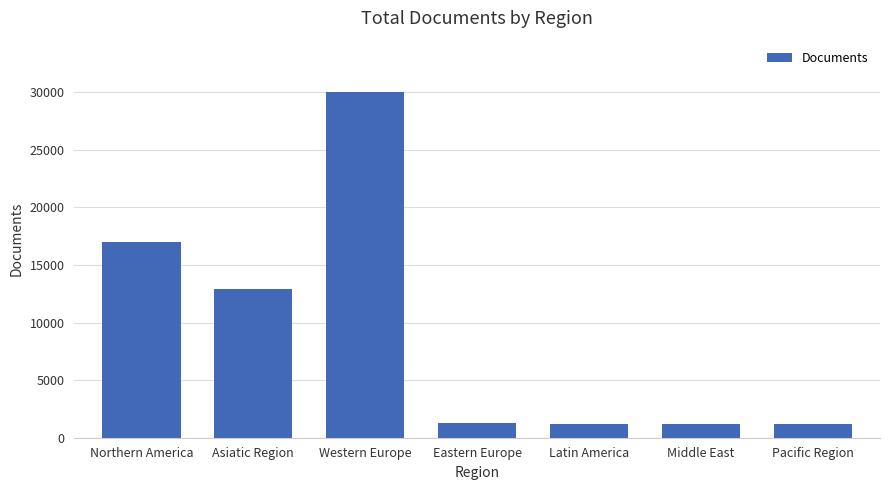

The value at Northern America is 7878. True or false?

False